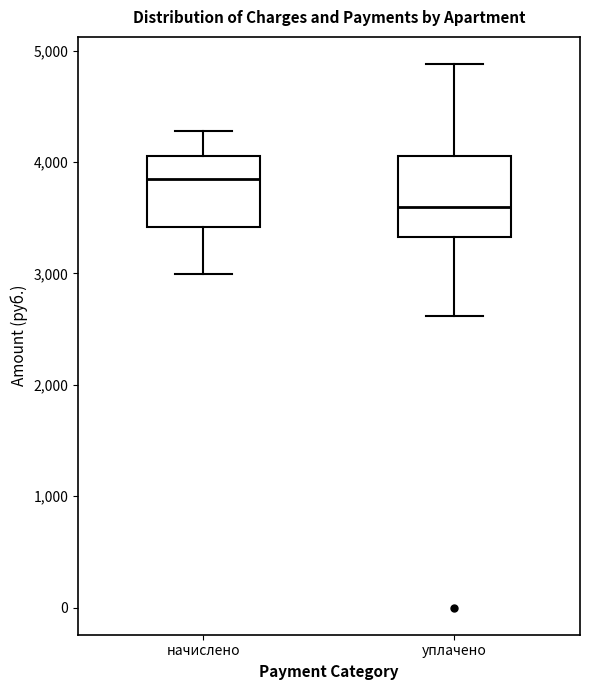

Where is the upper edge of the box for уплачено on the y-axis? The values are not printed on the chart, so give them approximately, as read against the axis.

4100